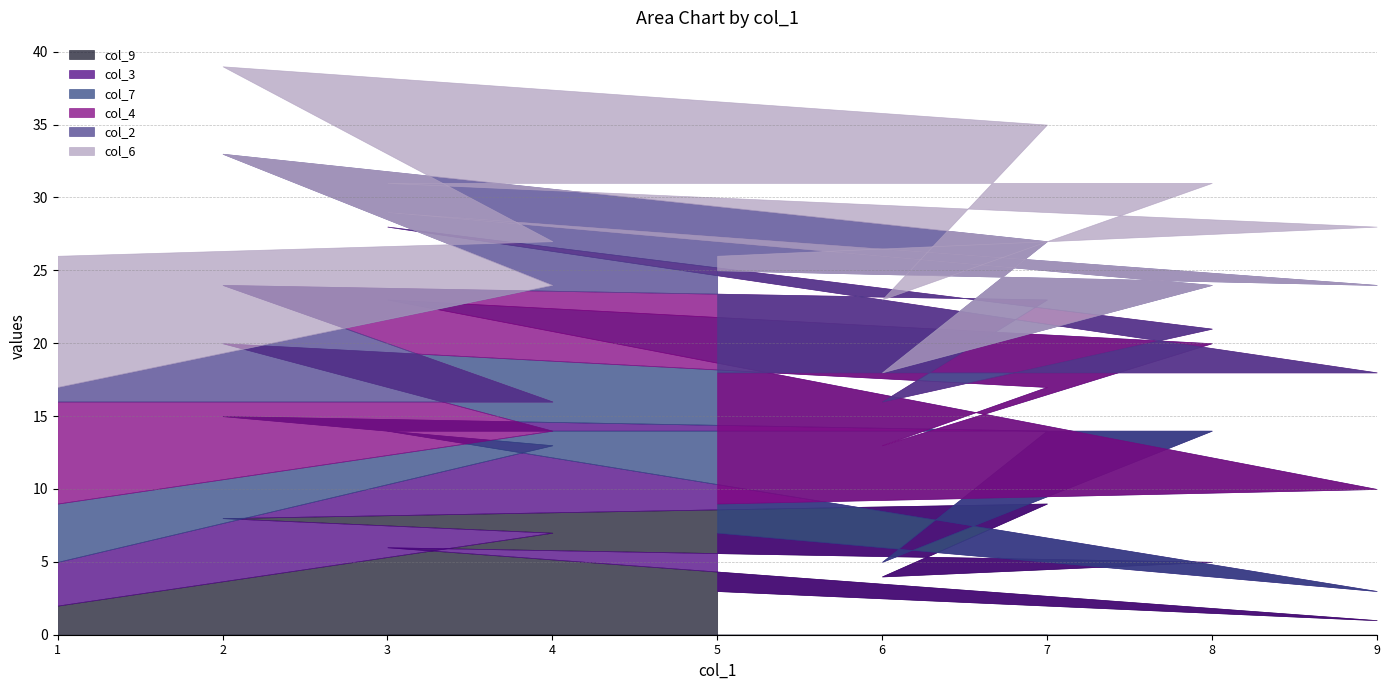

Reading right to left, what are all the values shown in this chart?

col_9: 5=3	9=1	3=6	8=5	6=4	7=9	2=8	4=7	1=2
col_3: 5=4	9=2	3=8	8=9	6=1	7=5	2=7	4=6	1=3
col_7: 5=2	9=7	3=9	8=6	6=8	7=3	2=5	4=1	1=4
col_4: 5=9	9=8	3=5	8=1	6=3	7=6	2=4	4=2	1=7
col_2: 5=7	9=6	3=1	8=3	6=2	7=4	2=9	4=8	1=1
col_6: 5=1	9=4	3=2	8=7	6=5	7=8	2=6	4=3	1=9